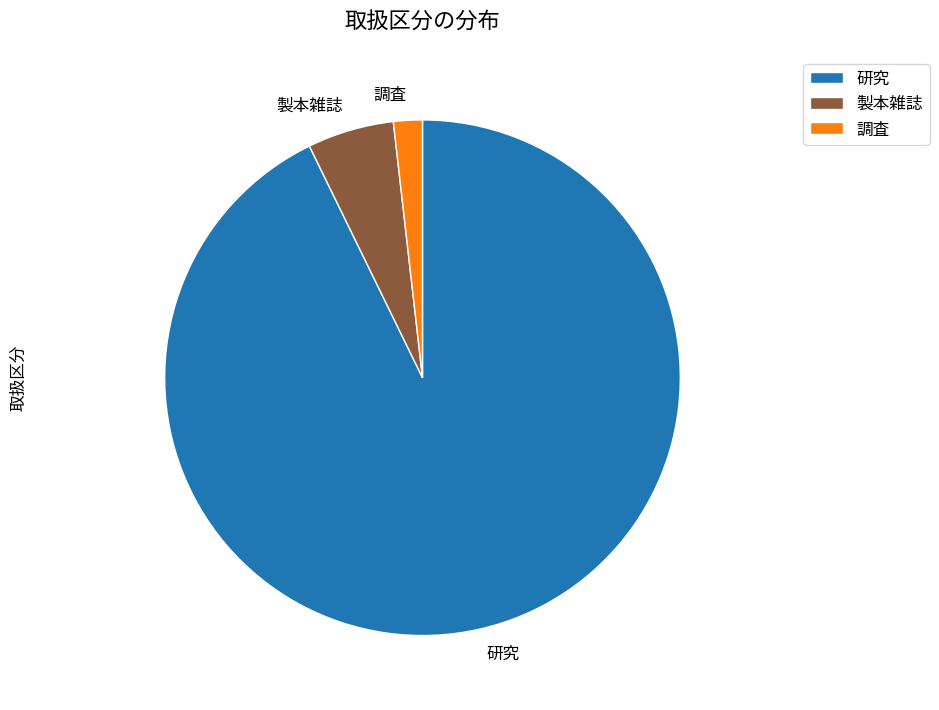

What is the ratio of the value at 調査 to the value at 製本雑誌?

0.3